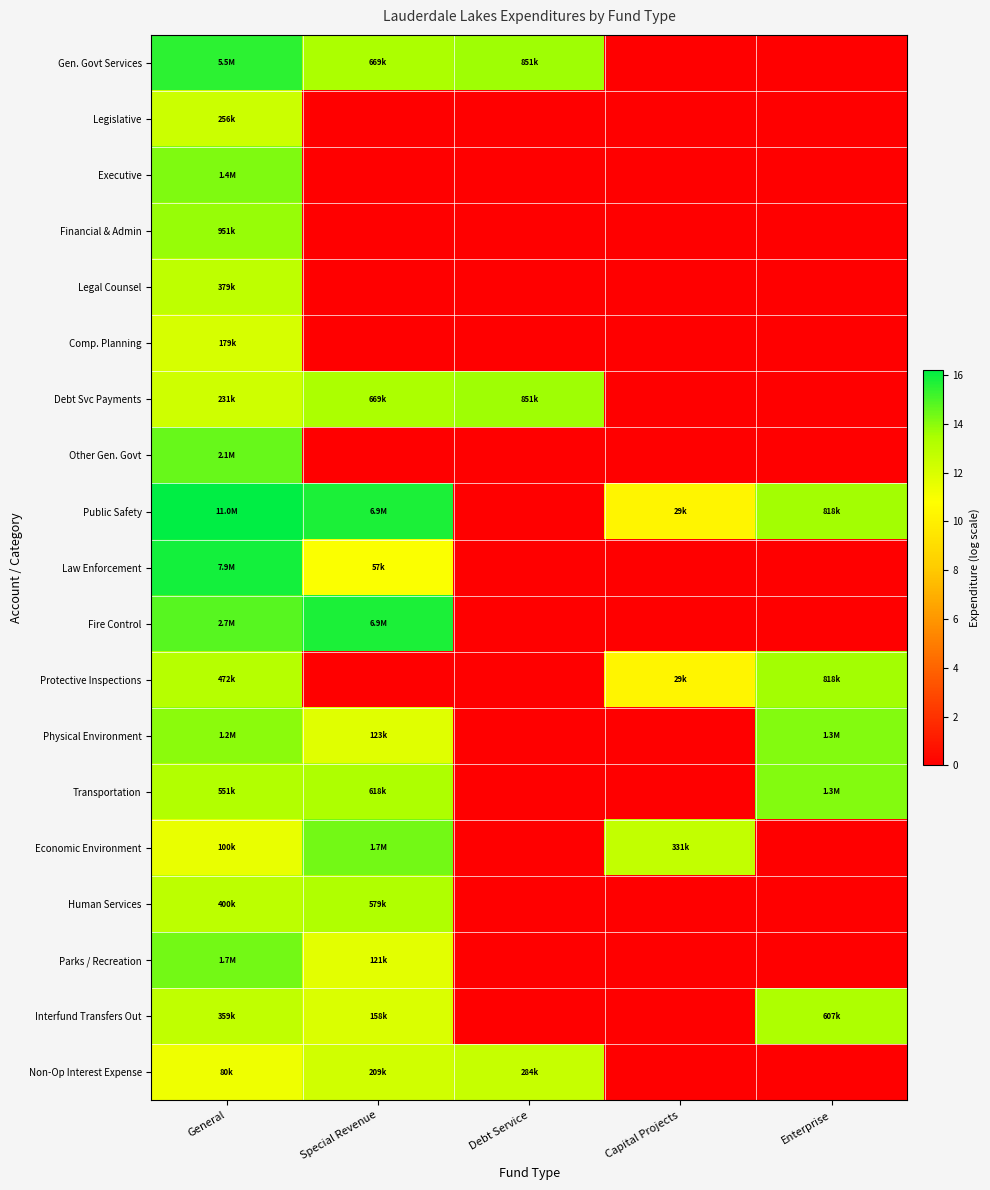

How many categories are shown in the chart?

5